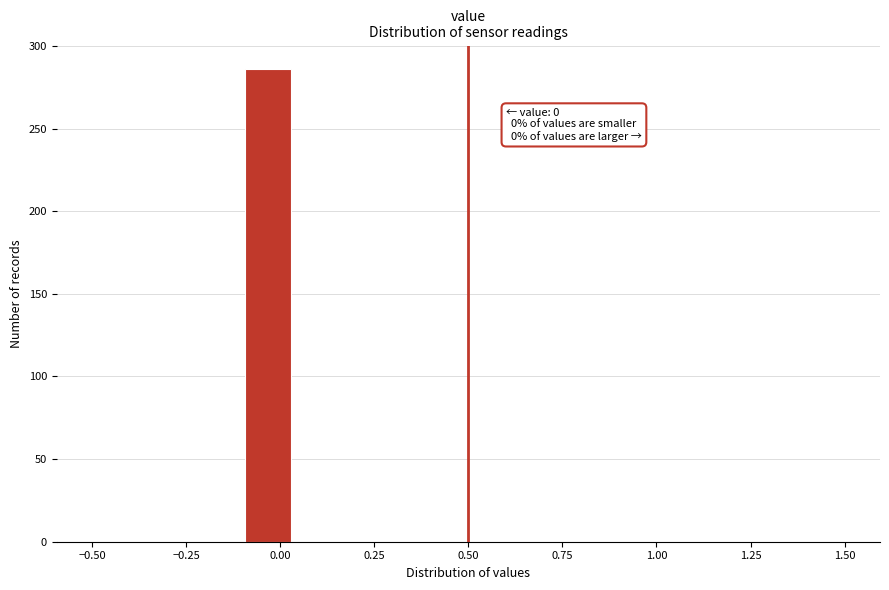

Around what value on the x-axis is the tallest bar? Give the approximate position of its centre, as read against the axis.

-0.05